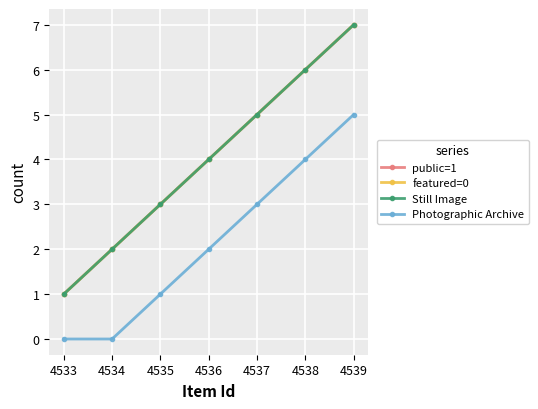

What is the value of the Still Image point at the 6th from the left?

6